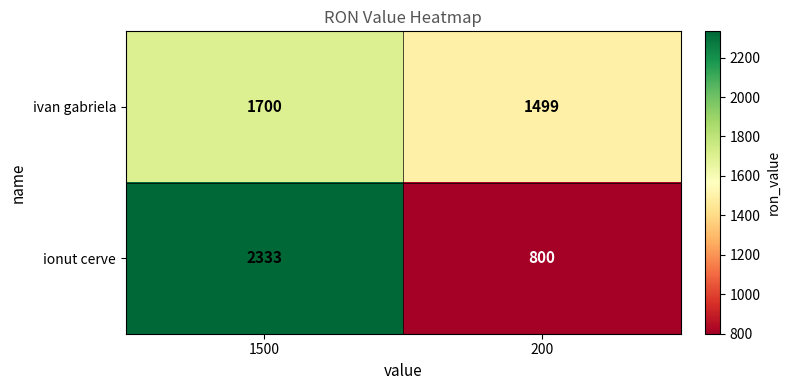

What is the total value across all series at 1500?

4033